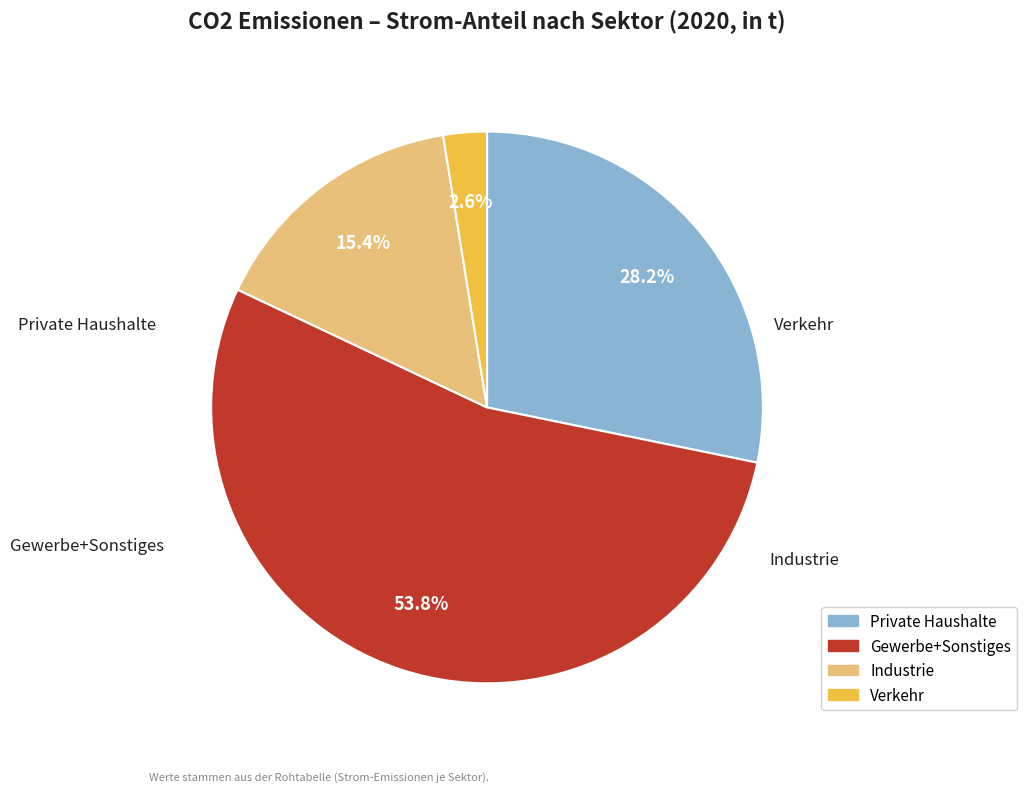

How many segments does this pie chart have?

4